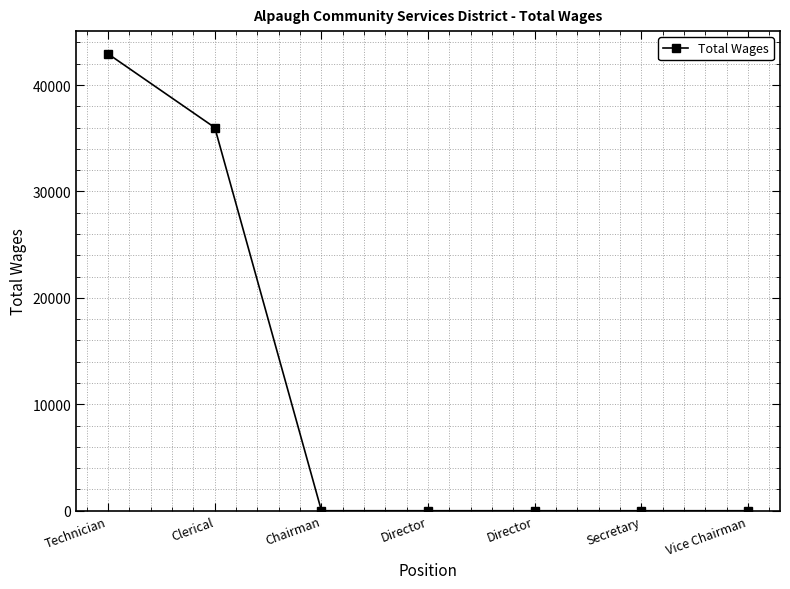

How many values exceed 0?

2